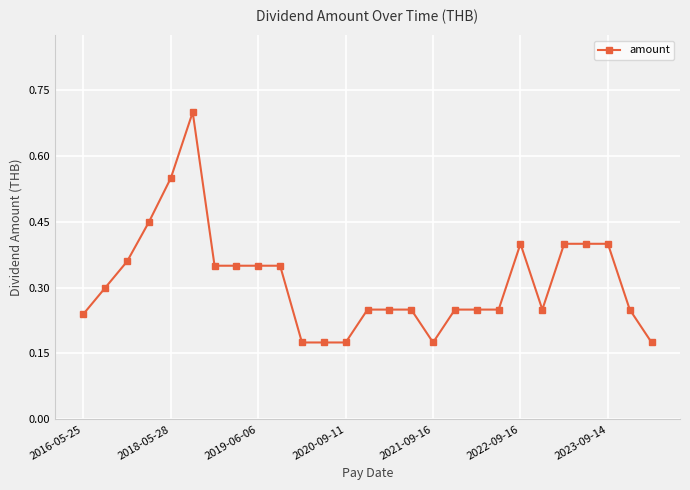

How many data points does each series have?

27